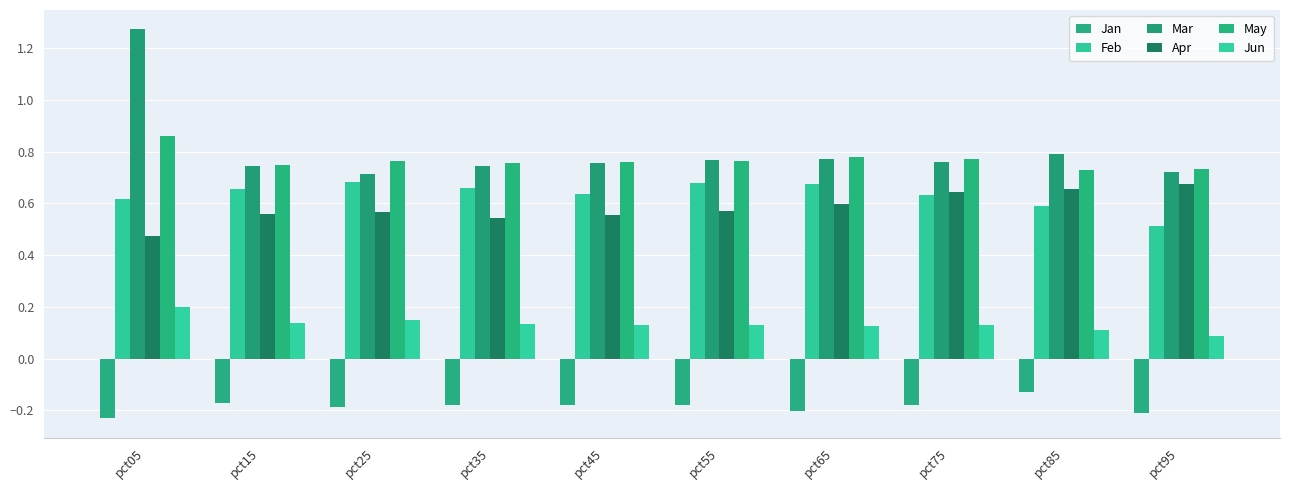

Count the number of categories in the chart.

10